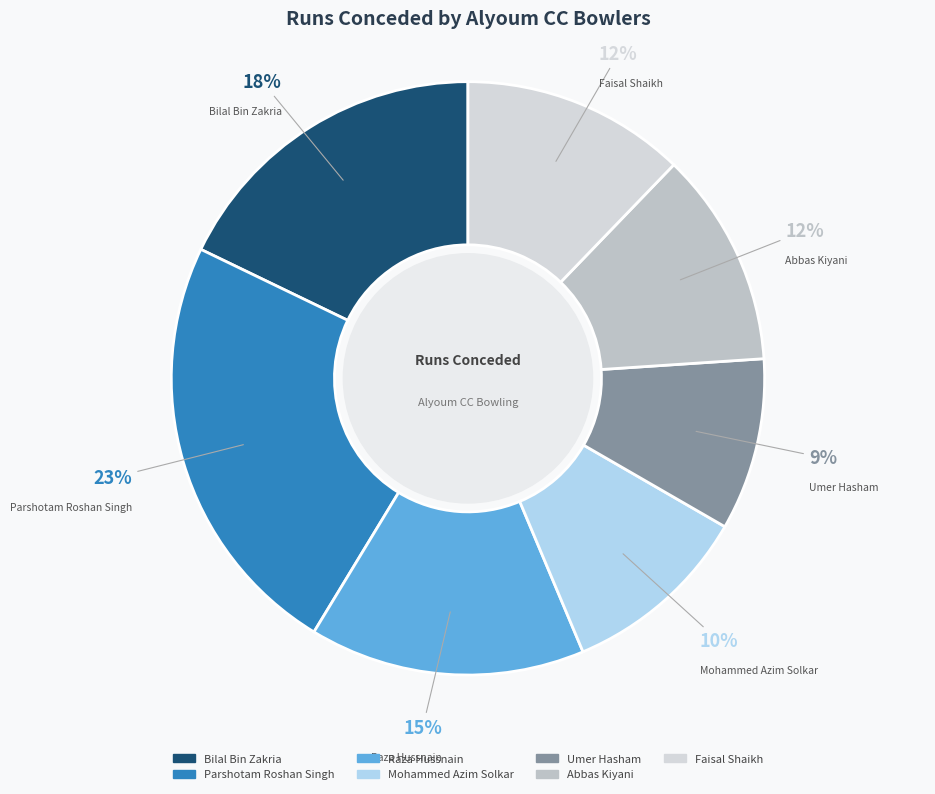

Is it true that Abbas Kiyani is 12% of the pie?

True